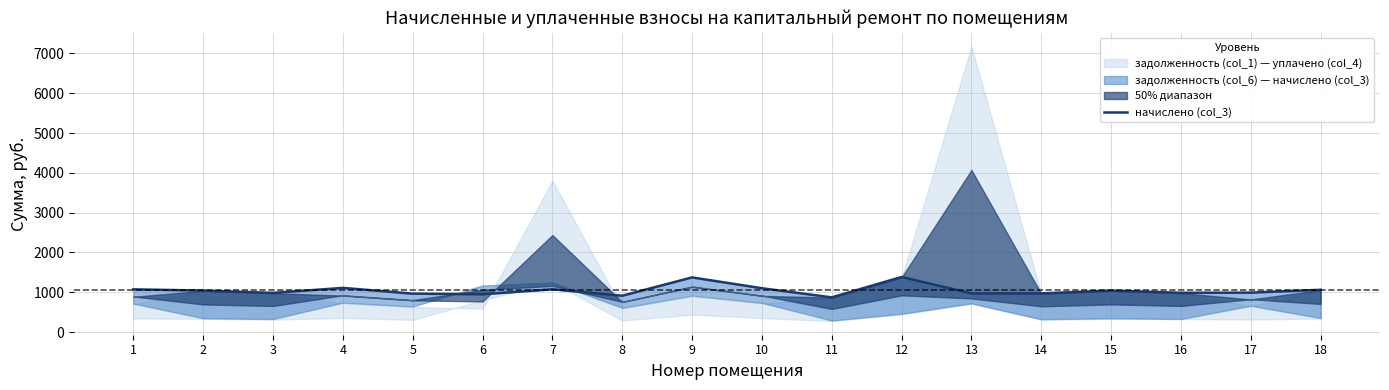

What is the average value?

1048.8